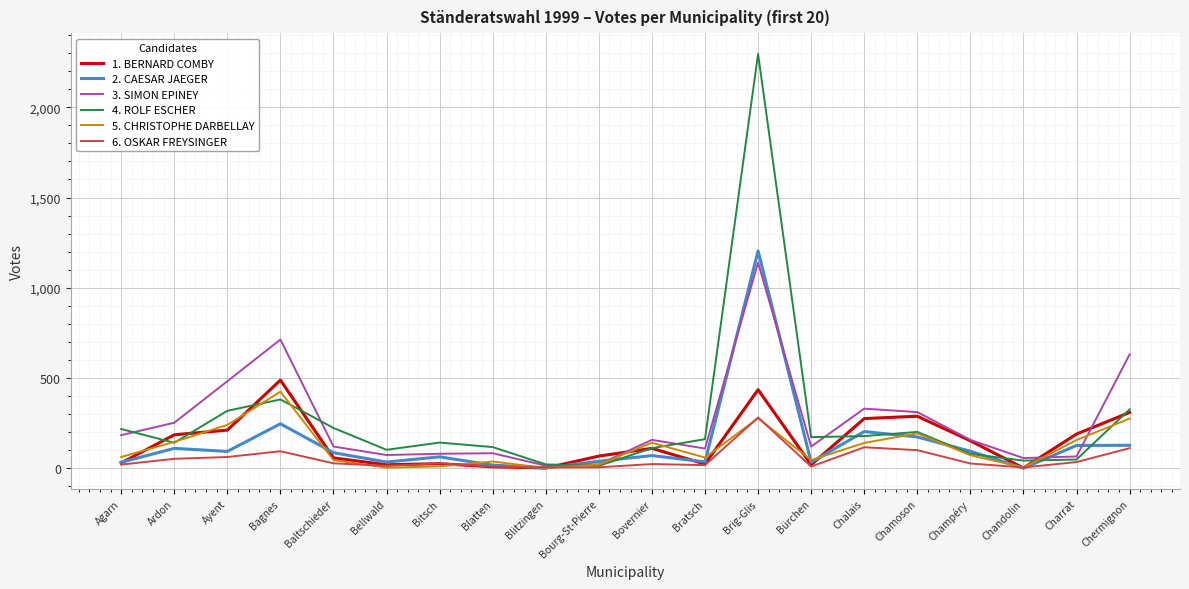

True or false: 2. CAESAR JAEGER has a value of 2056 at Brig-Glis.

False